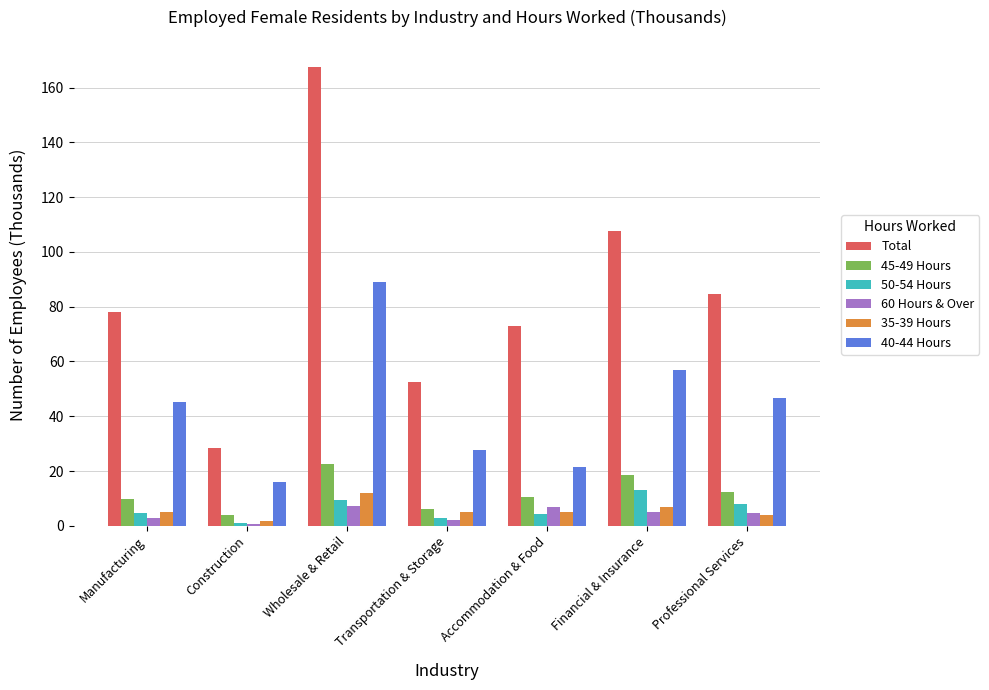

At which label does 60 Hours & Over first exceed 4?

Wholesale & Retail